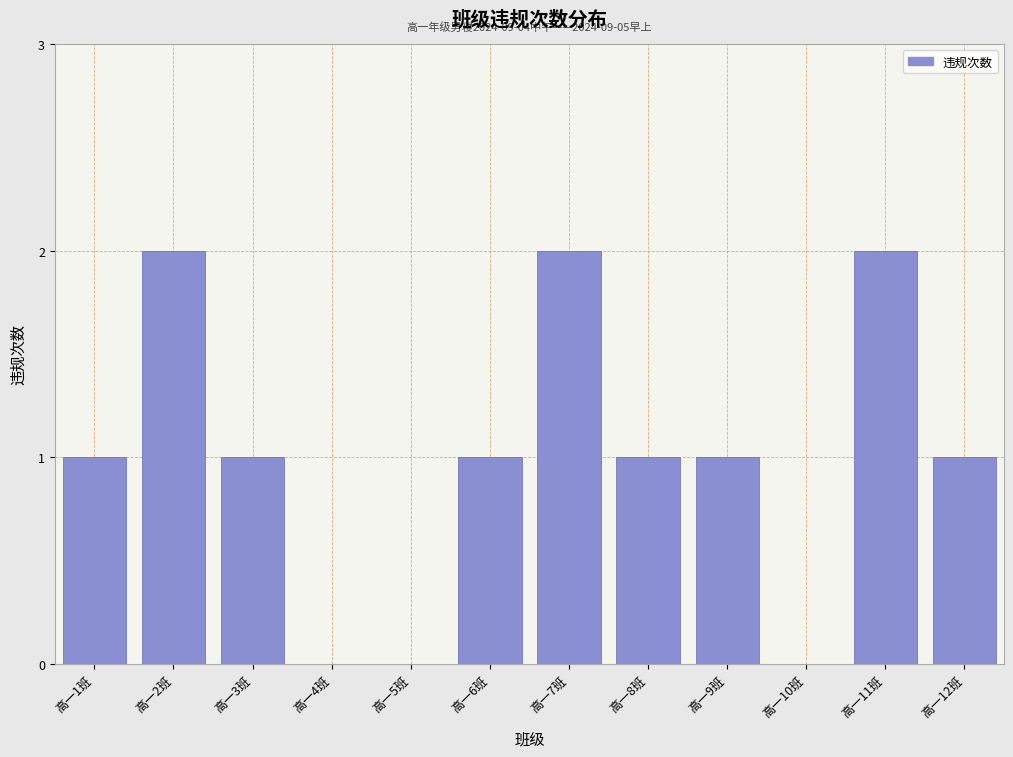

Reading right to left, extract all data points from this chart.

高一12班=1	高一11班=2	高一10班=0	高一9班=1	高一8班=1	高一7班=2	高一6班=1	高一5班=0	高一4班=0	高一3班=1	高一2班=2	高一1班=1